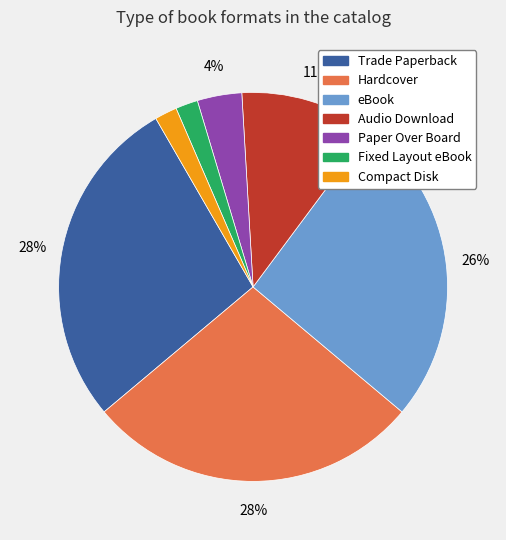

Does any single category account for the majority?

No